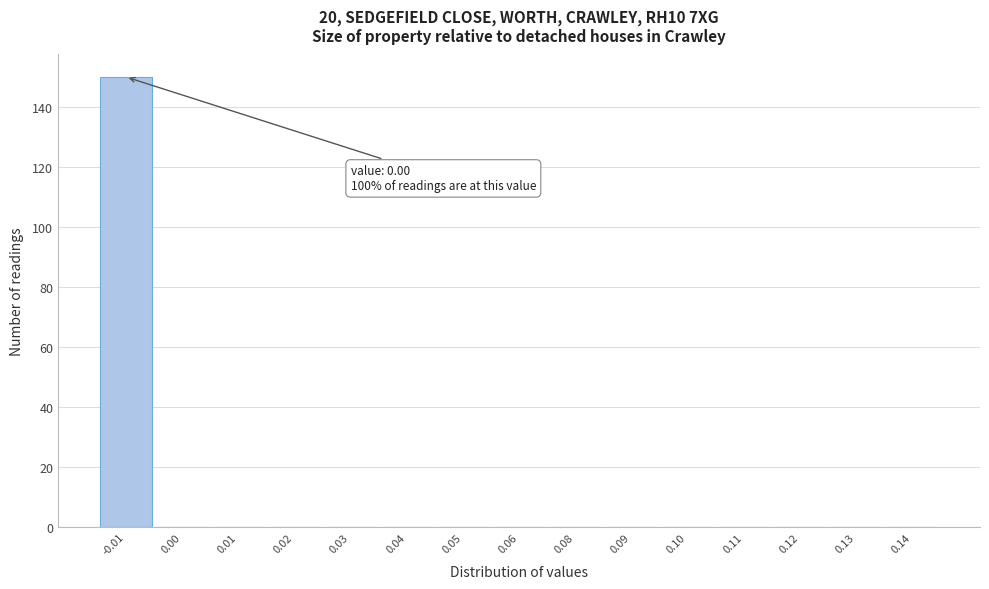

Reading right to left, what are all the values shown in this chart?

0.14=0	0.13=0	0.12=0	0.11=0	0.10=0	0.09=0	0.08=0	0.06=0	0.05=0	0.04=0	0.03=0	0.02=0	0.01=0	0.00=0	-0.01=150